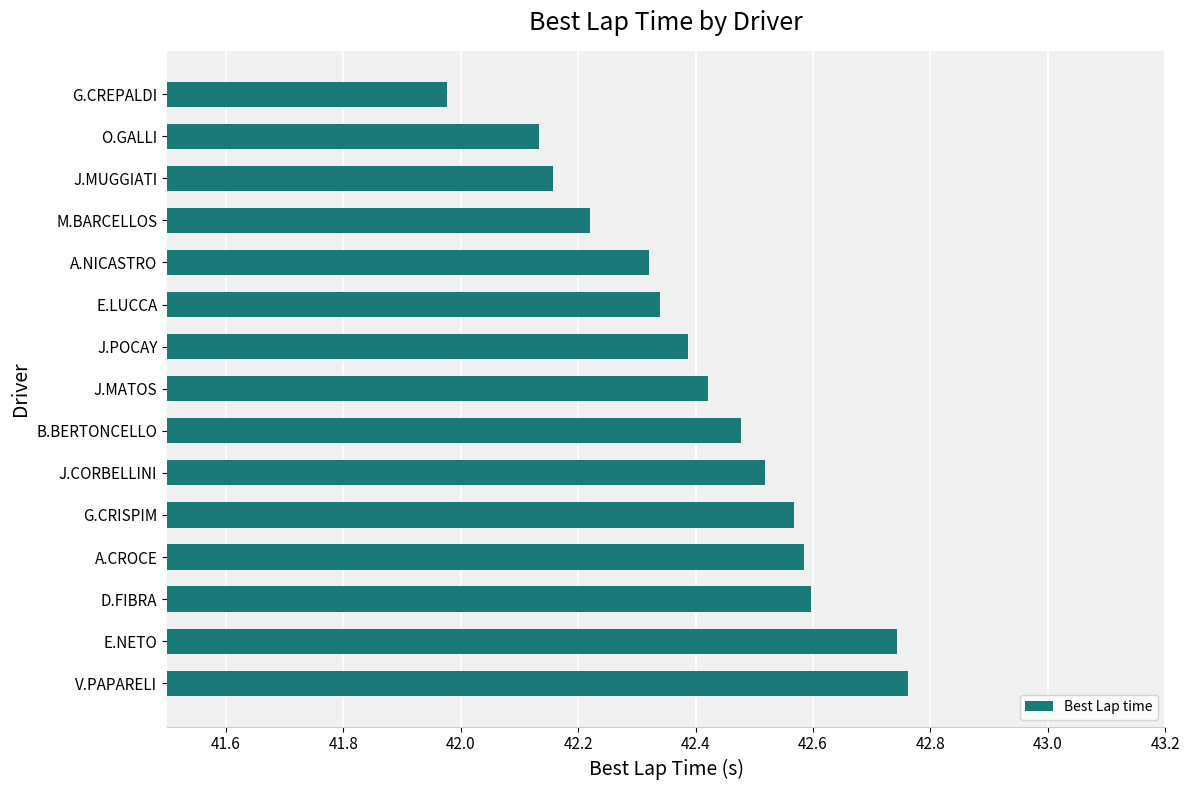

How many bars are there in total?

15